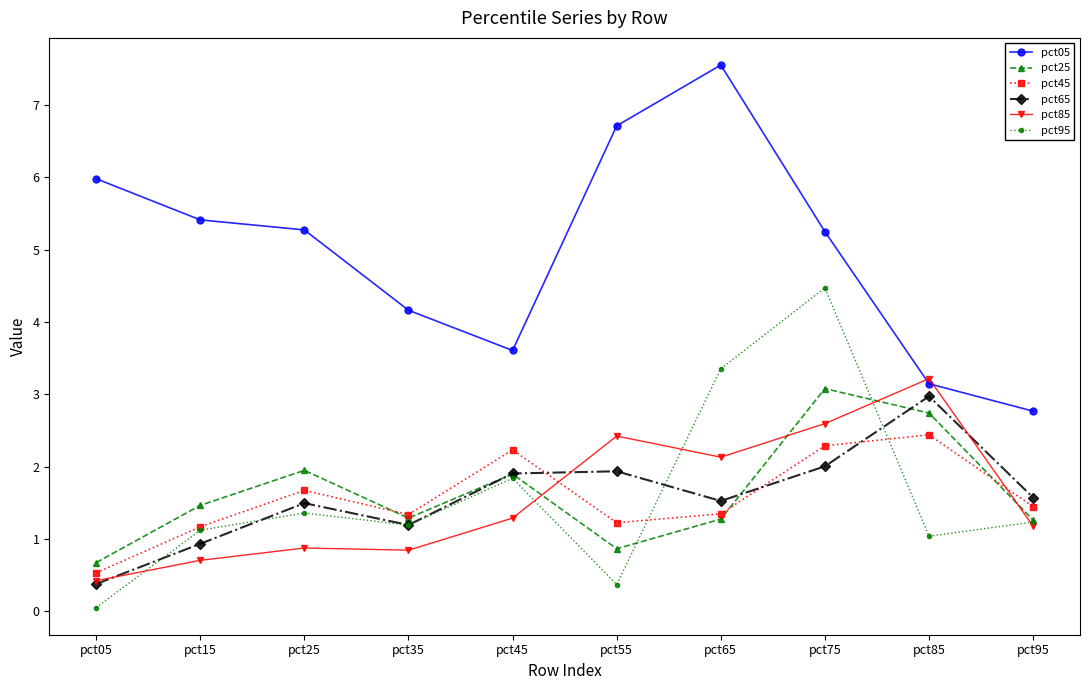

What is the highest value of the pct25 series?

3.1